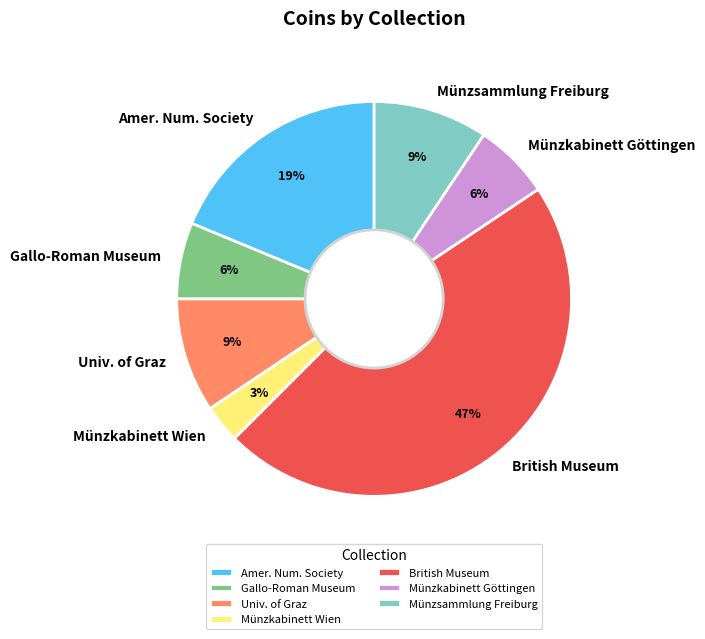

What is the smallest slice in the pie chart?

Münzkabinett Wien